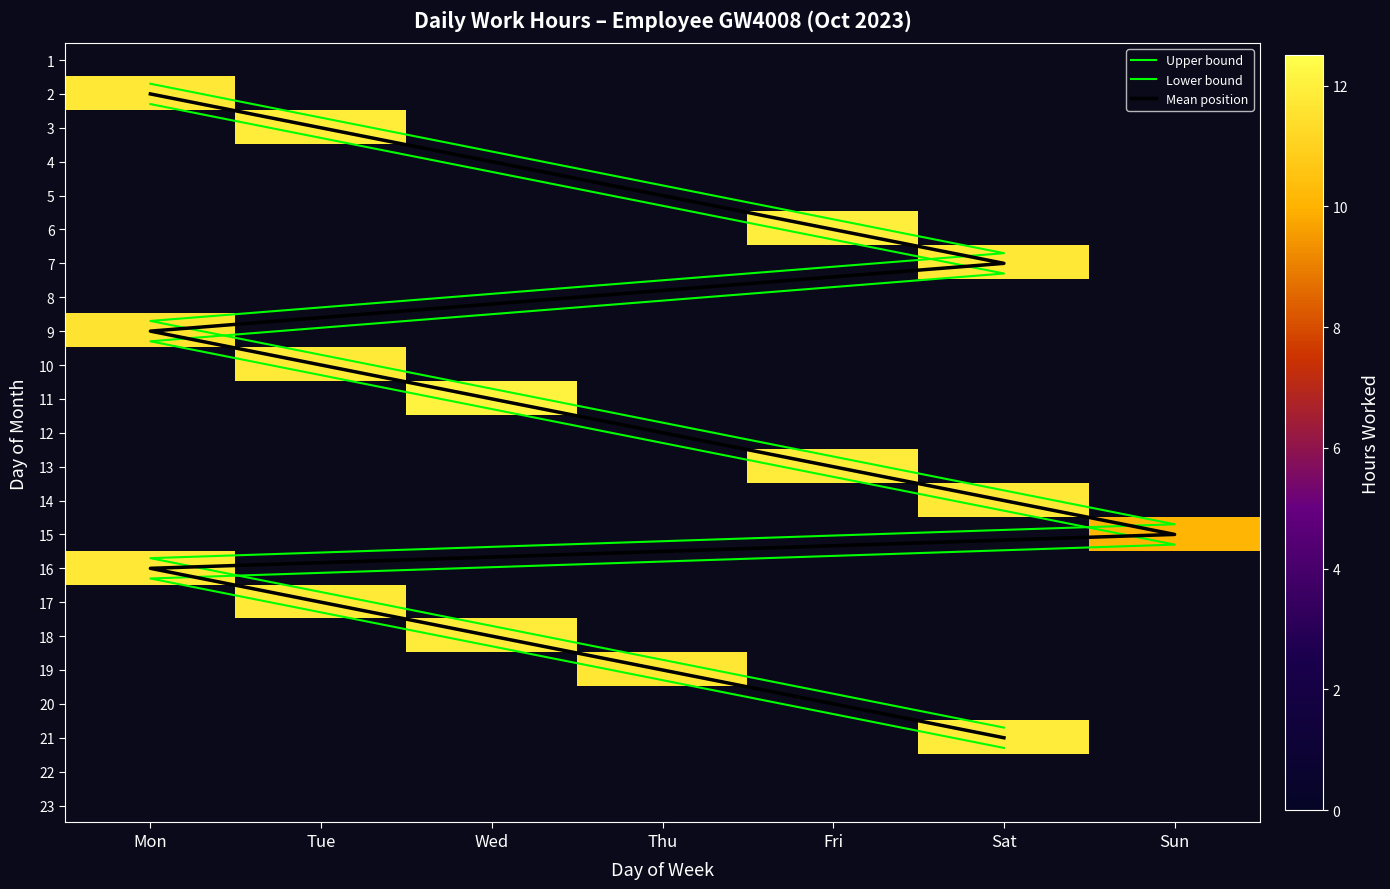

How many values in 13 are above zero?

1